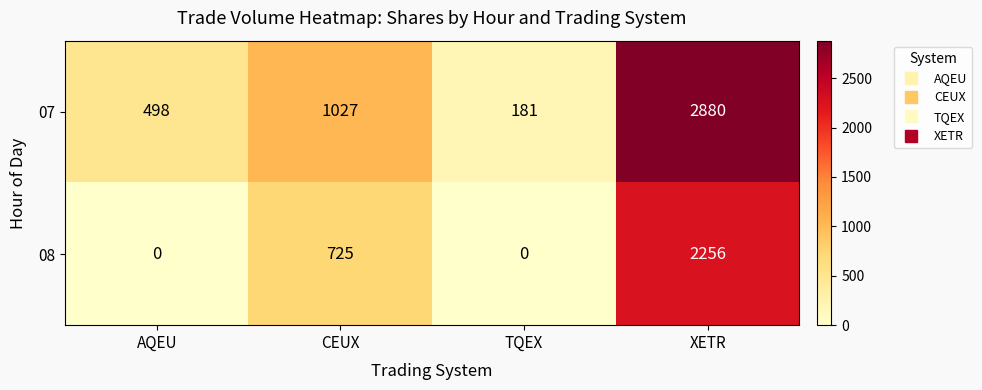

At how many categories does at least one series exceed 973?

2